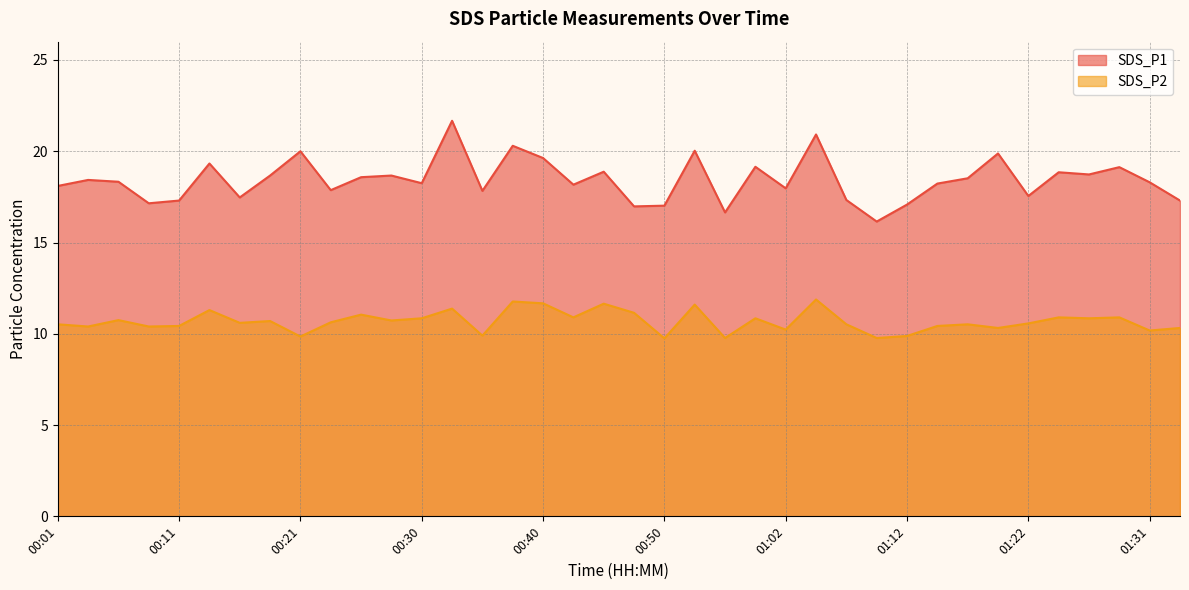

What are all the series names shown in the legend?

SDS_P1, SDS_P2